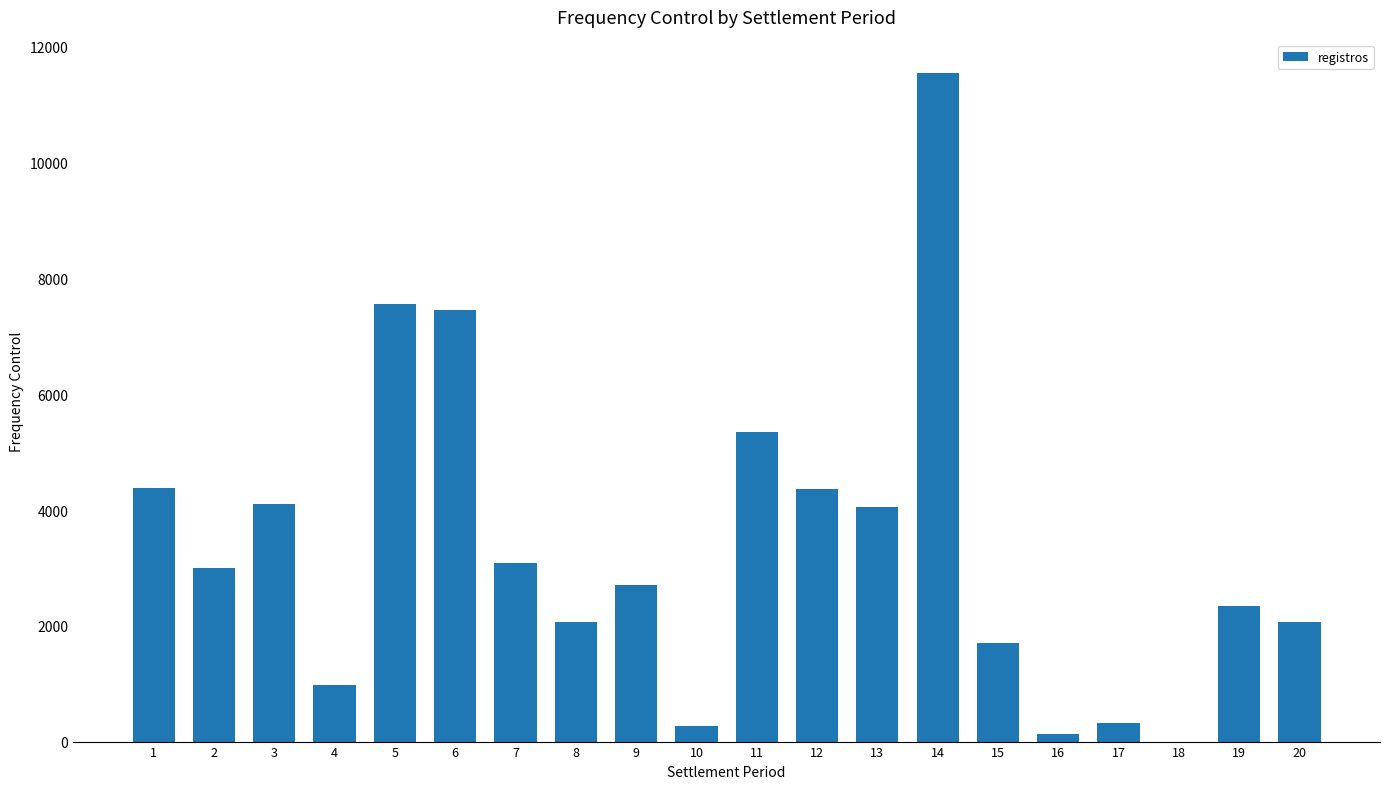

What is the change in value from 12 to 19?

-2036.0